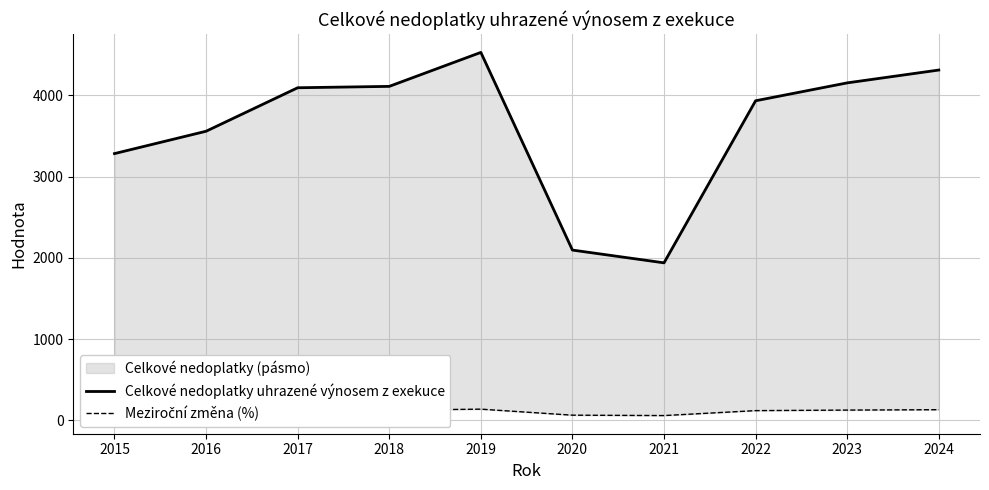

Does the chart have visible grid lines?

Yes